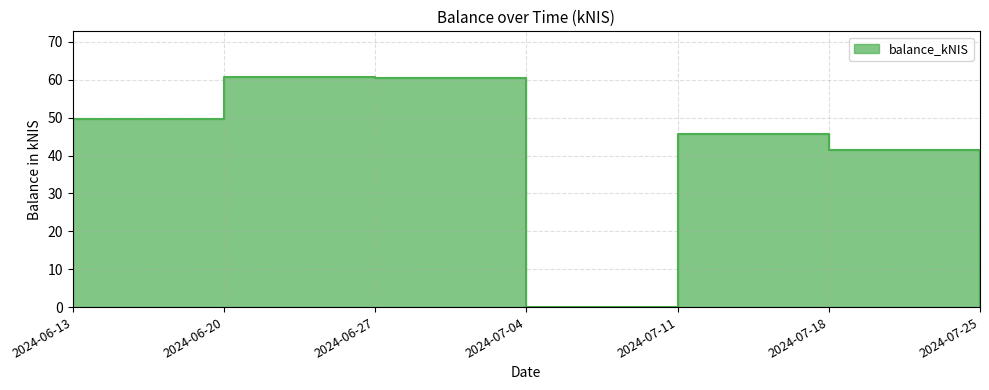

How many data points are less than 45?

3